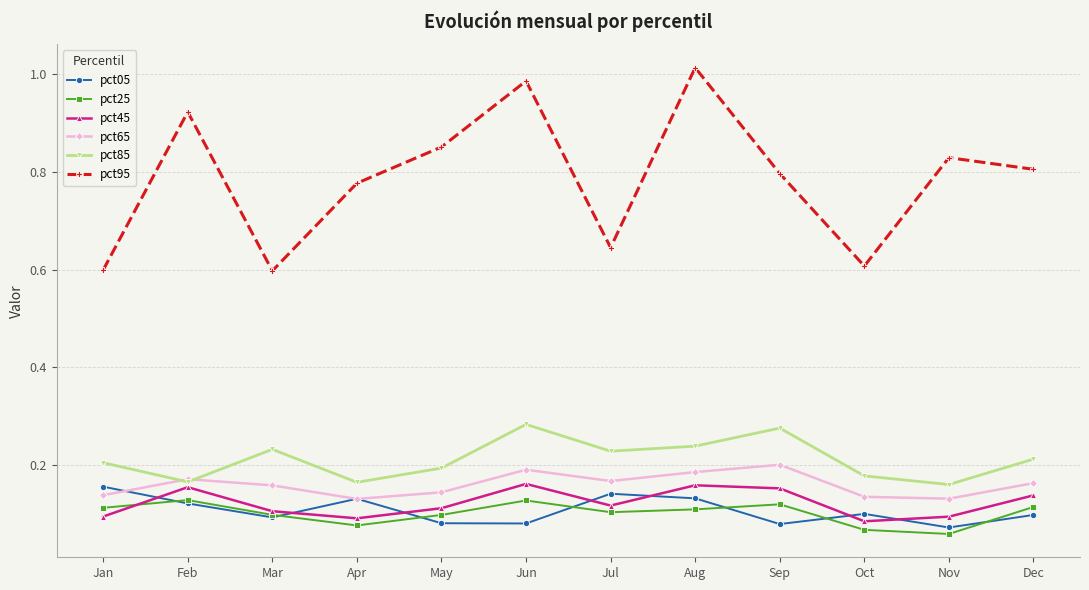

The pct45 series shows 0.0 at Jul. True or false?

False